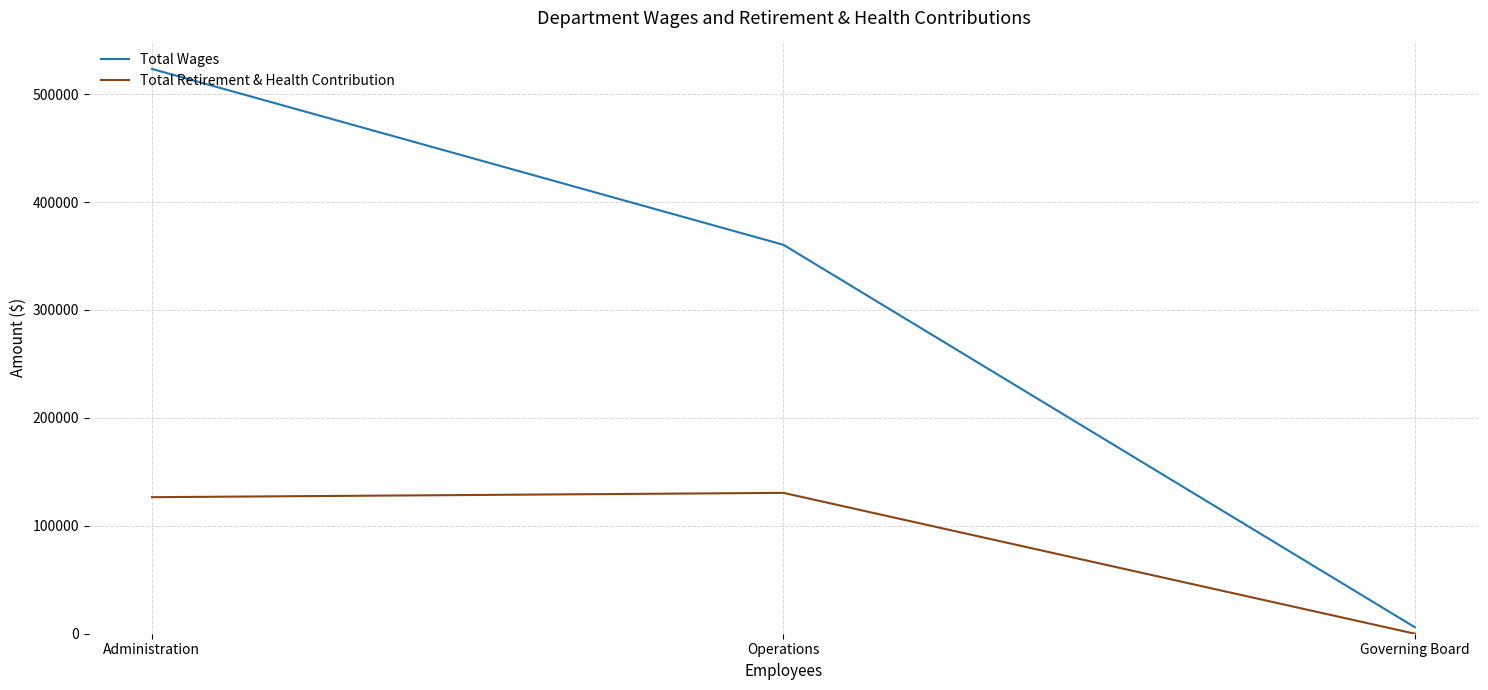

Which series has the widest spread of values?

Total Wages